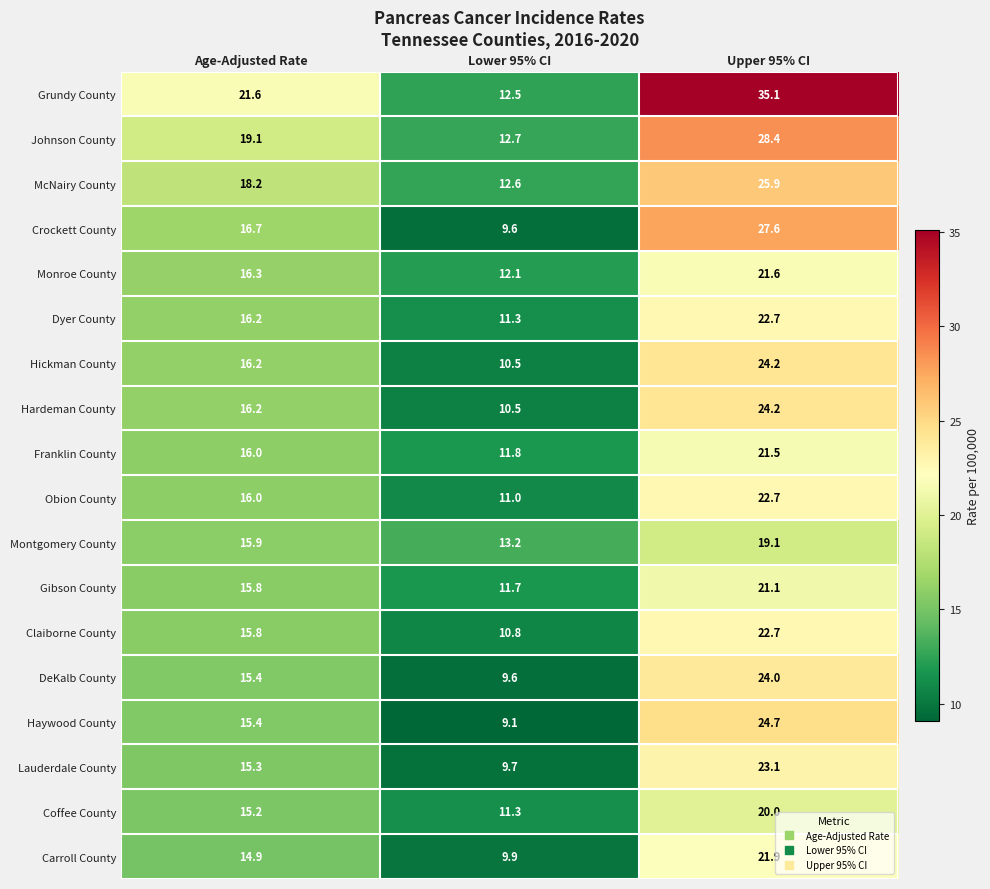

Rank the categories by Gibson County value from lowest to highest.

Lower 95% CI, Age-Adjusted Rate, Upper 95% CI